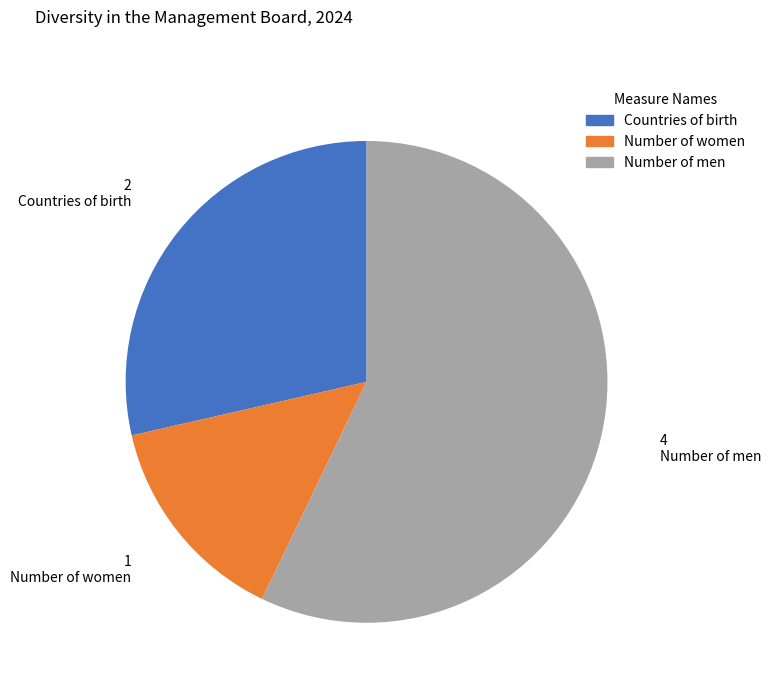

Which has a higher value, Number of women or Number of men?

Number of men